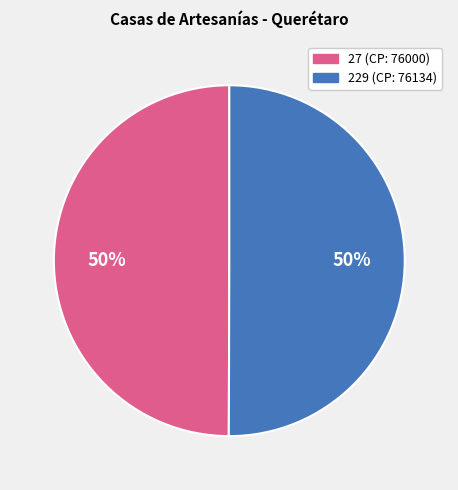

True or false: 27 accounts for 50% of the total.

True